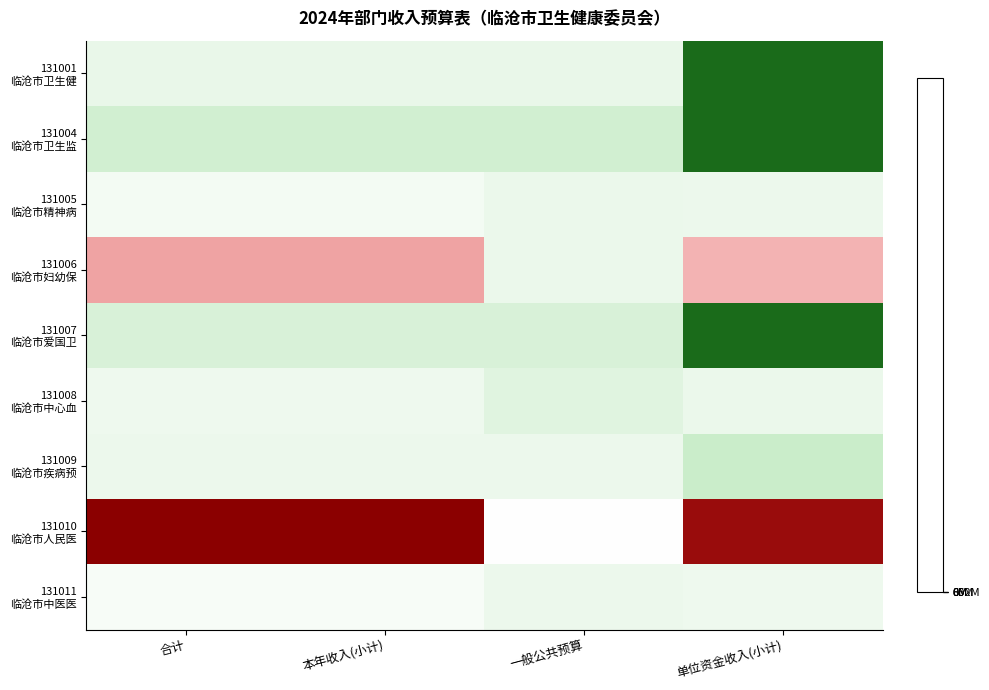

What is the total value across all series at 本年收入(小计)?

153.7